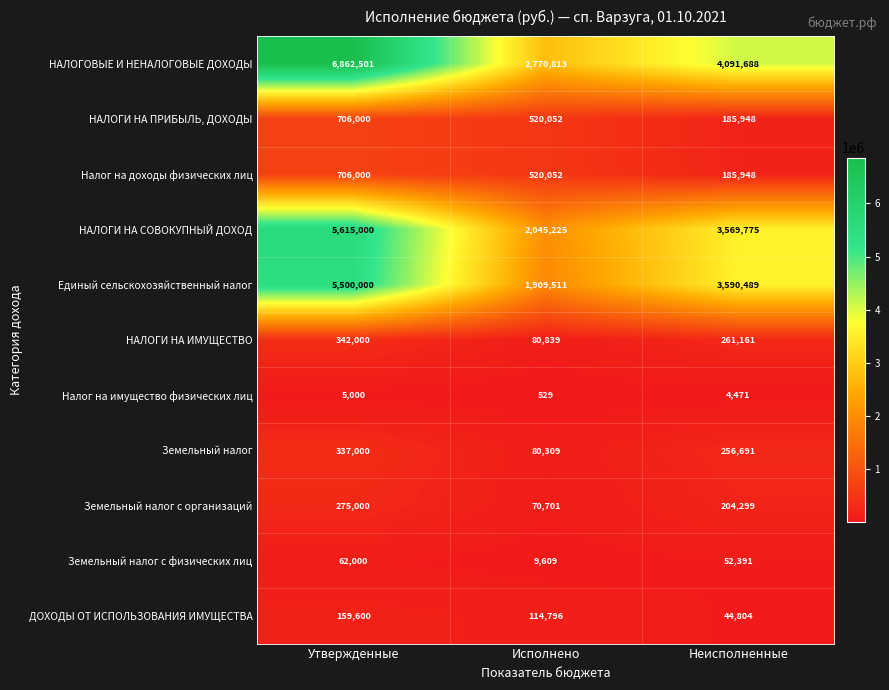

Is the value of Единый сельскохозяйственный налог at Неисполненные greater than the value of НАЛОГИ НА ПРИБЫЛЬ, ДОХОДЫ at Неисполненные?

Yes